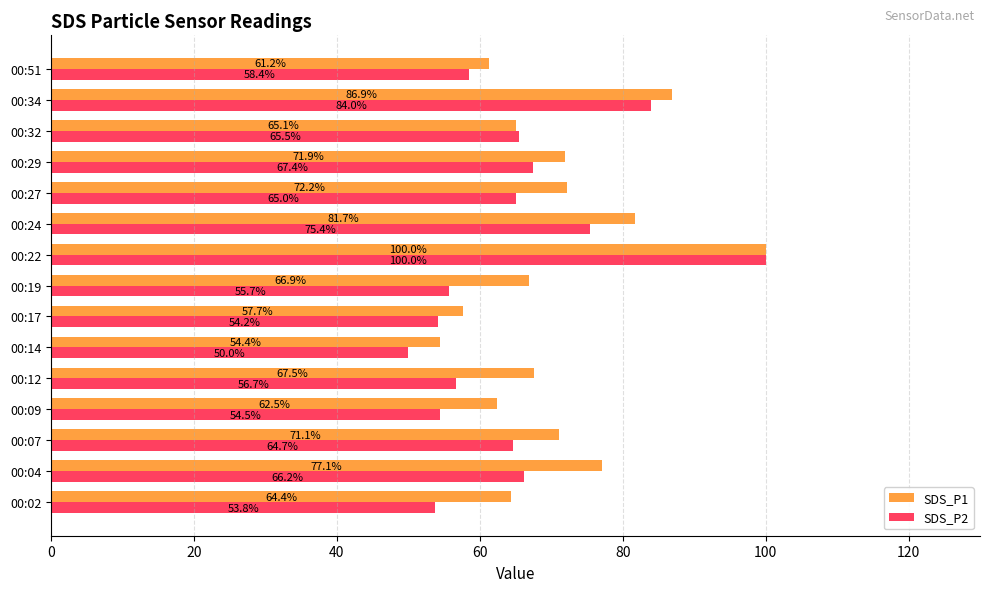

At which category is the sum across all series the highest?

00:22